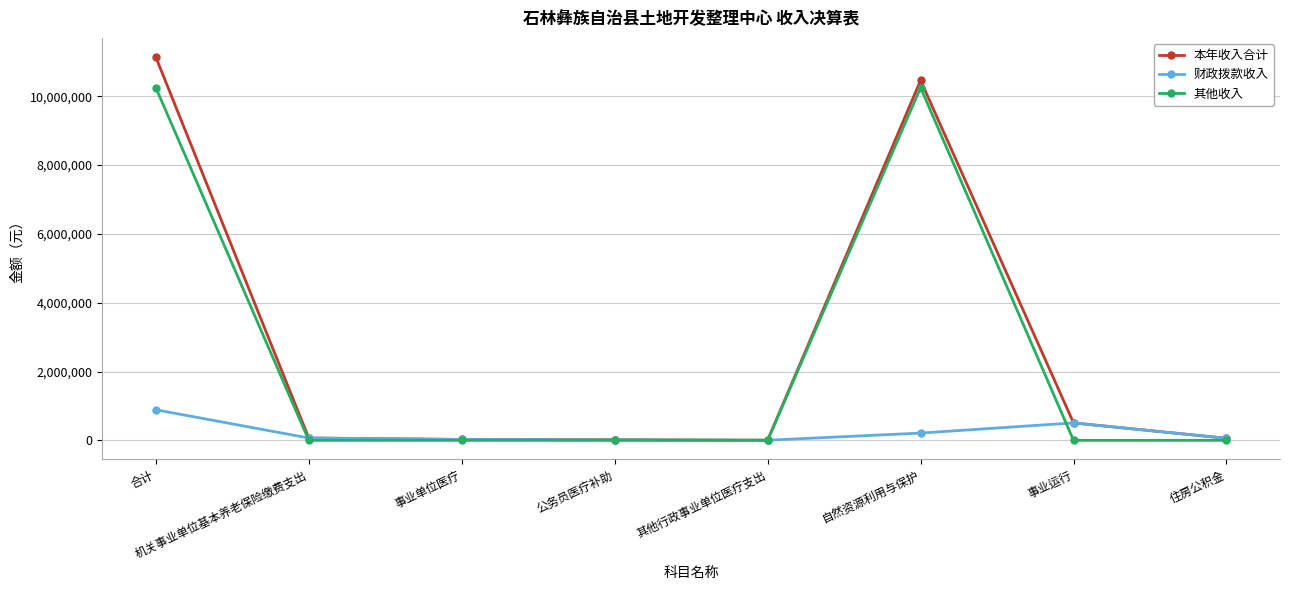

What is the greatest value displayed?

11139850.6